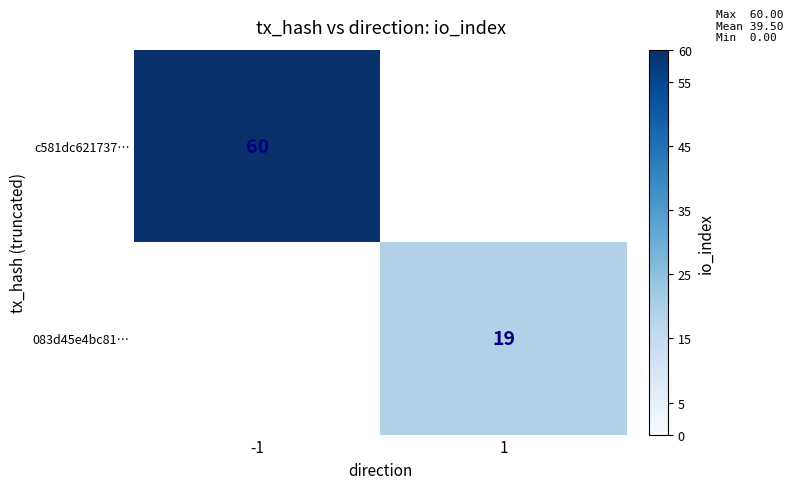

The 083d45e4bc81… series shows 11 at 1. True or false?

False